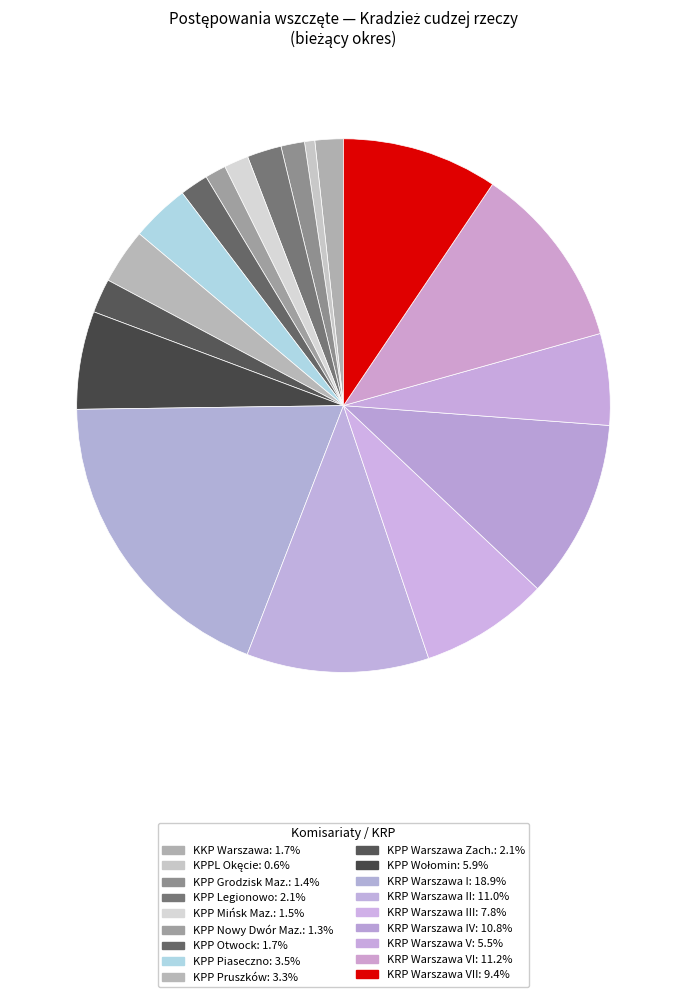

What is the smallest slice in the pie chart?

KPPL Okęcie